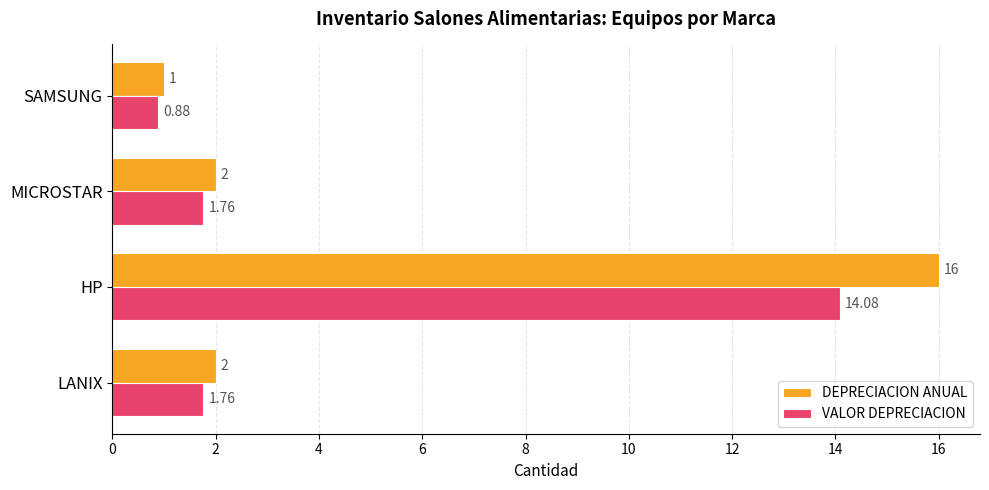

Between MICROSTAR and SAMSUNG, which series saw the biggest shift?

DEPRECIACION ANUAL